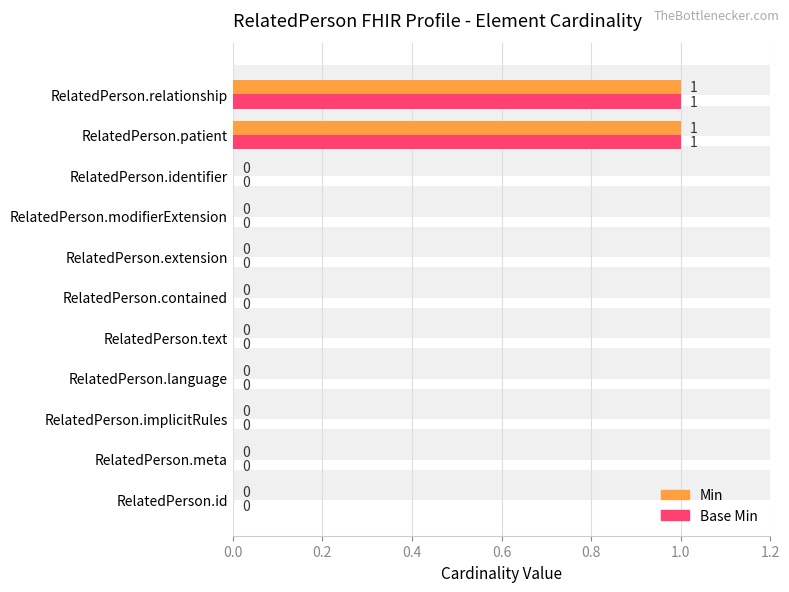

How many data points does each series have?

11